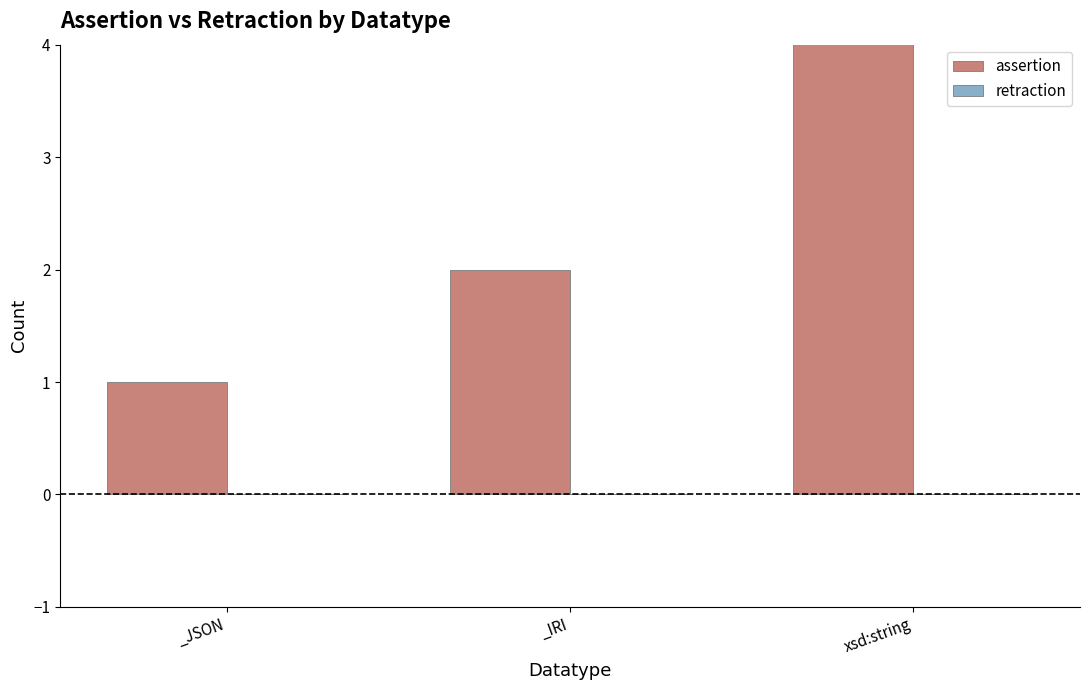

How many bars are there in each group?

2